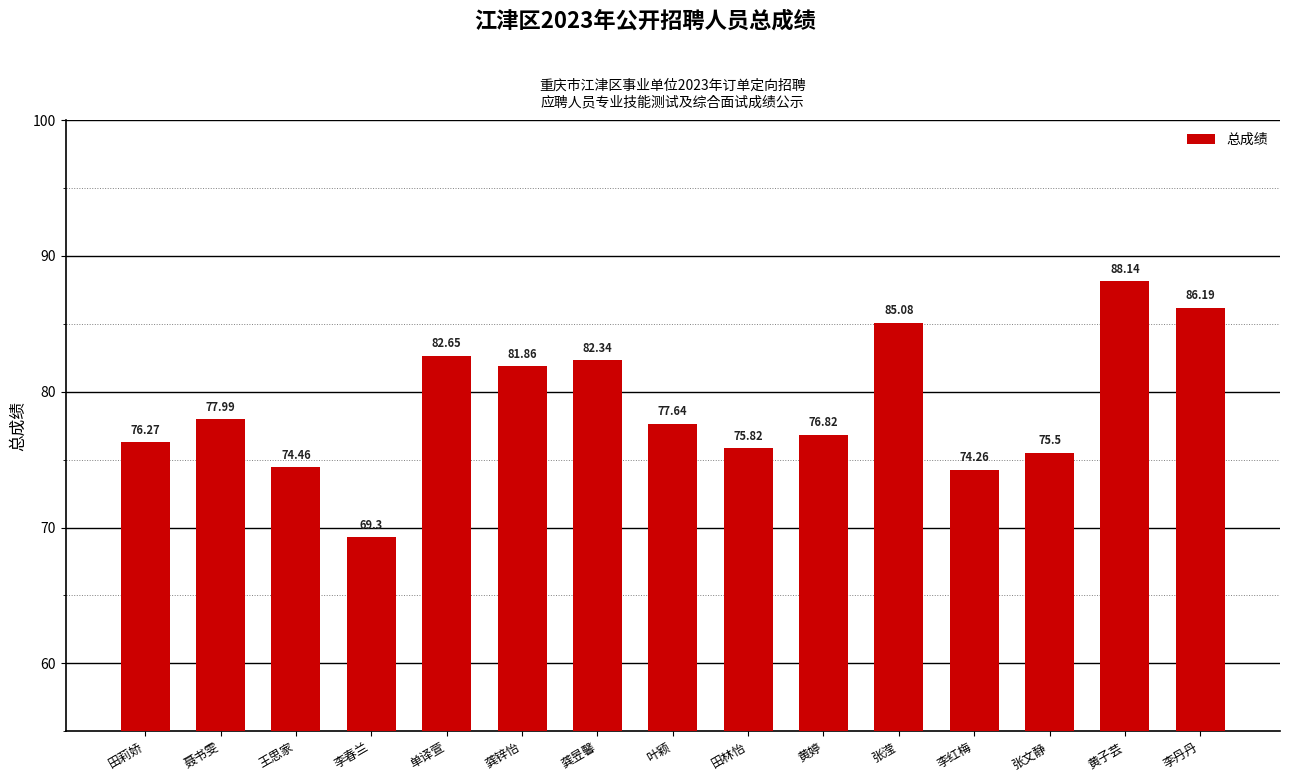

True or false: the data shows 126.8 at 李红梅.

False